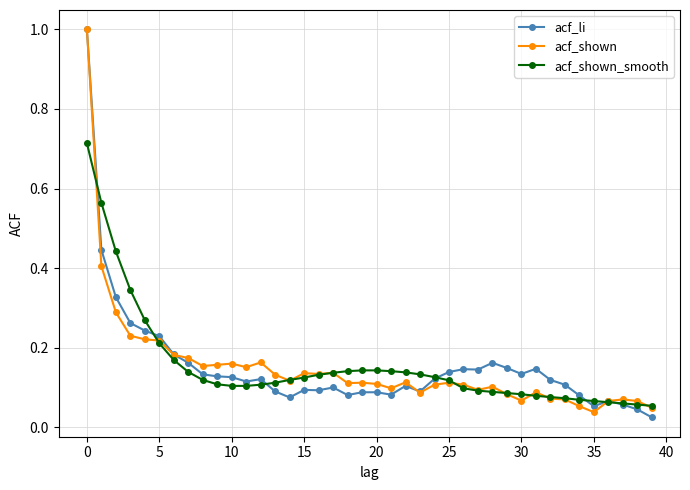

What is the maximum value for acf_shown?

1.0